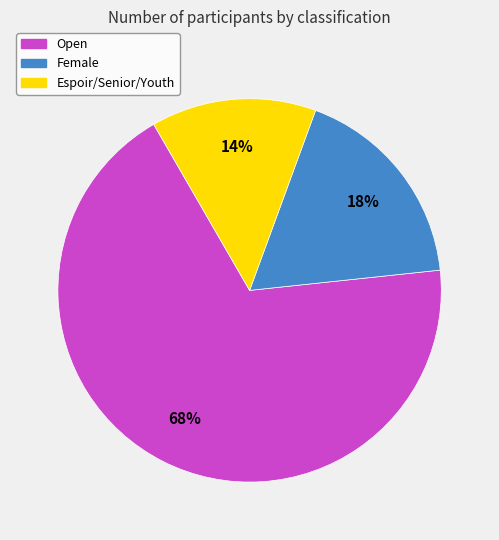

To the nearest percent, what portion does Open represent?

68%